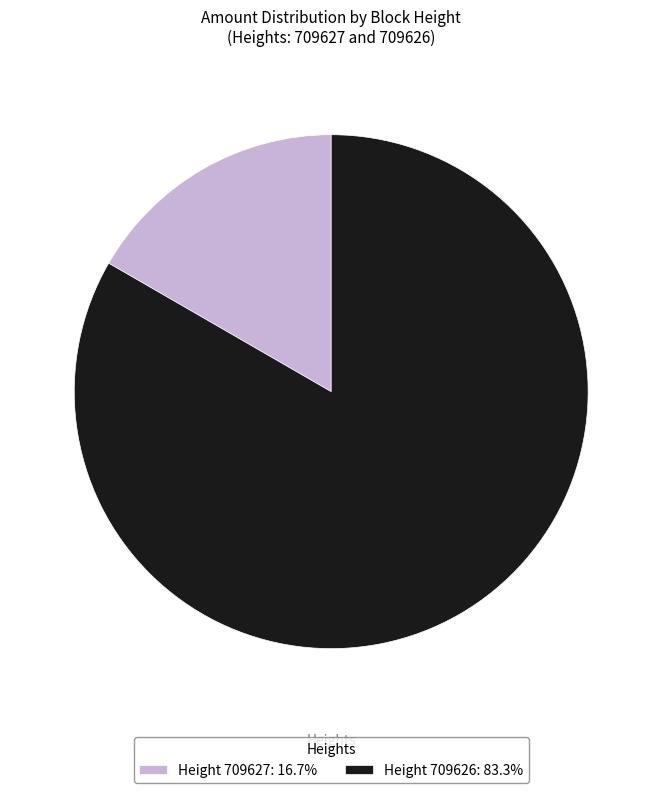

Do Height 709627: 16.7% and Height 709626: 83.3% together represent more than half of the pie?

Yes